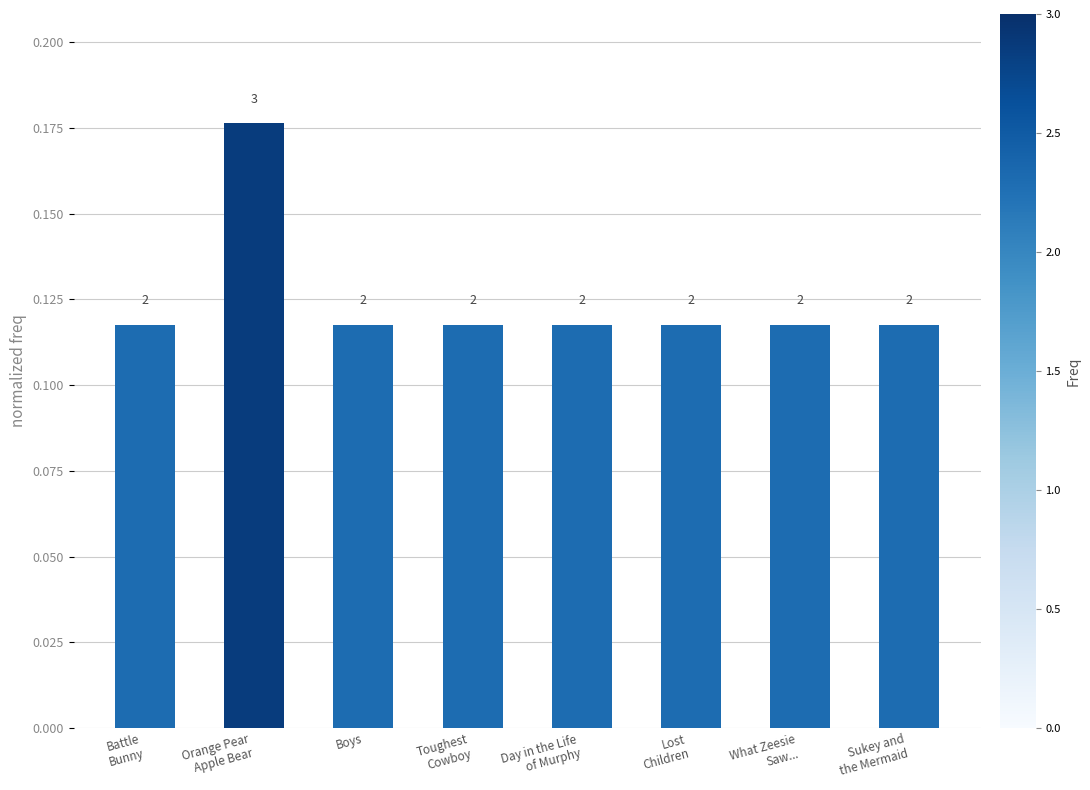

How many bars are there in total?

8